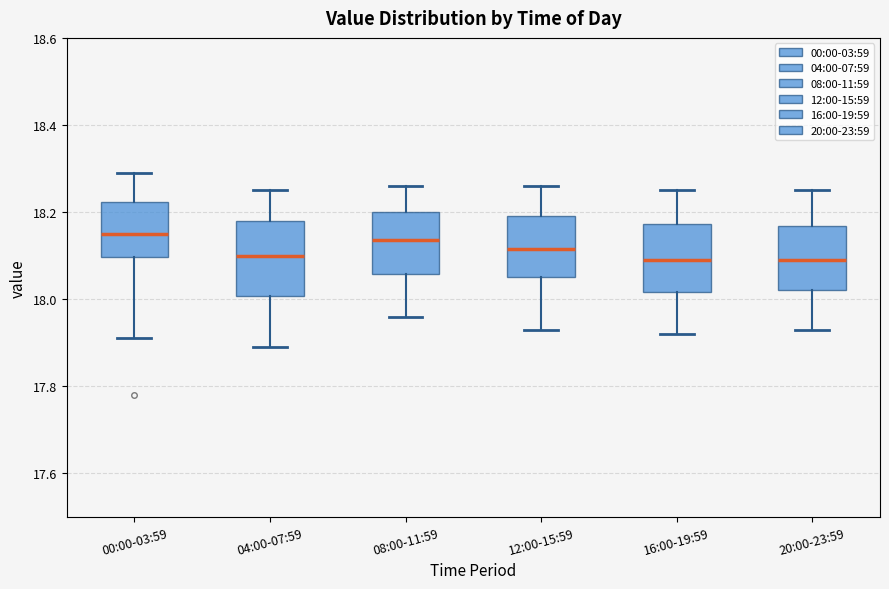

Reading left to right, read every box against the y-axis: the position of its median line, the range the box covers, and the ends of its whiskers. The values are not printed on the chart, so give them approximately, as read against the axis.

00:00-03:59: median 18.16, box 18.10 to 18.22, whiskers 17.92 to 18.30
04:00-07:59: median 18.10, box 18.00 to 18.18, whiskers 17.90 to 18.26
08:00-11:59: median 18.14, box 18.06 to 18.20, whiskers 17.96 to 18.26
12:00-15:59: median 18.12, box 18.06 to 18.20, whiskers 17.94 to 18.26
16:00-19:59: median 18.10, box 18.02 to 18.18, whiskers 17.92 to 18.26
20:00-23:59: median 18.10, box 18.02 to 18.16, whiskers 17.94 to 18.26